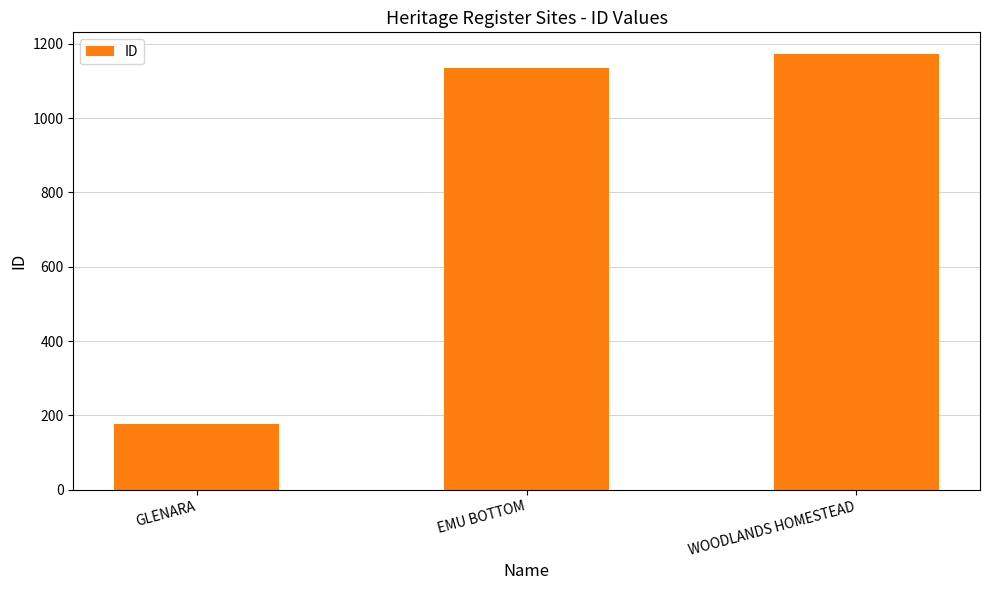

True or false: the data shows 1849 at WOODLANDS HOMESTEAD.

False